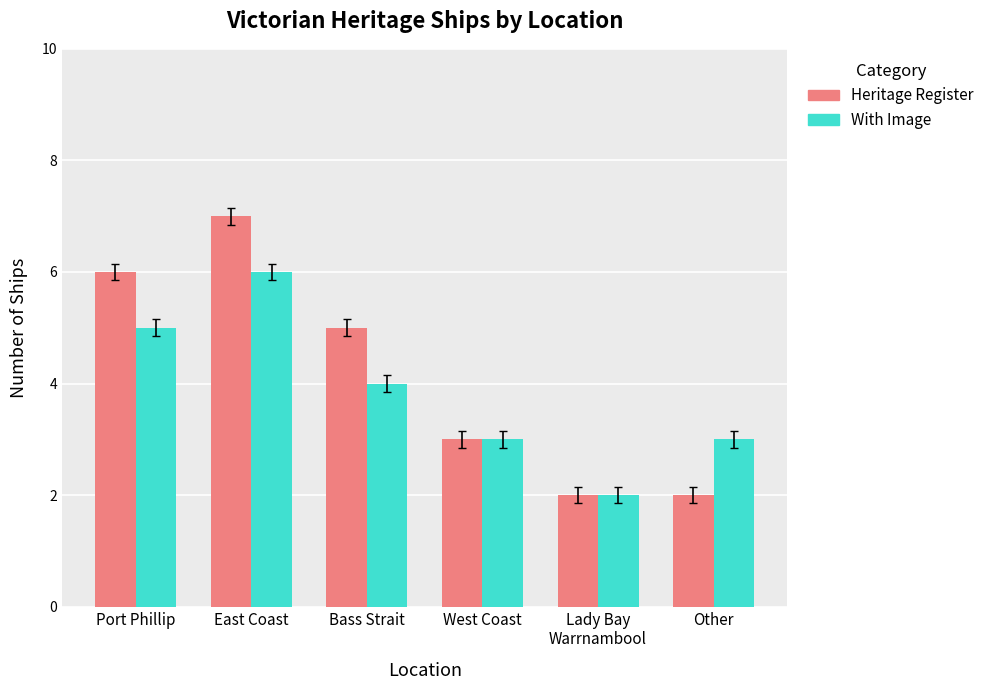

What position from the left is West Coast?

4